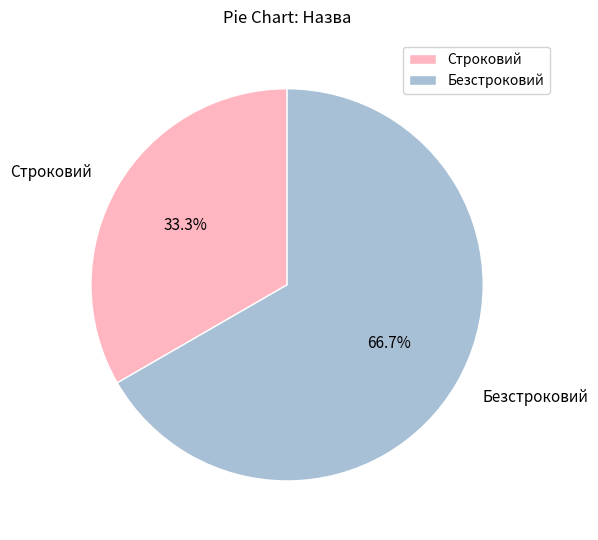

What is the ratio of the value at Безстроковий to the value at Строковий?

2.0